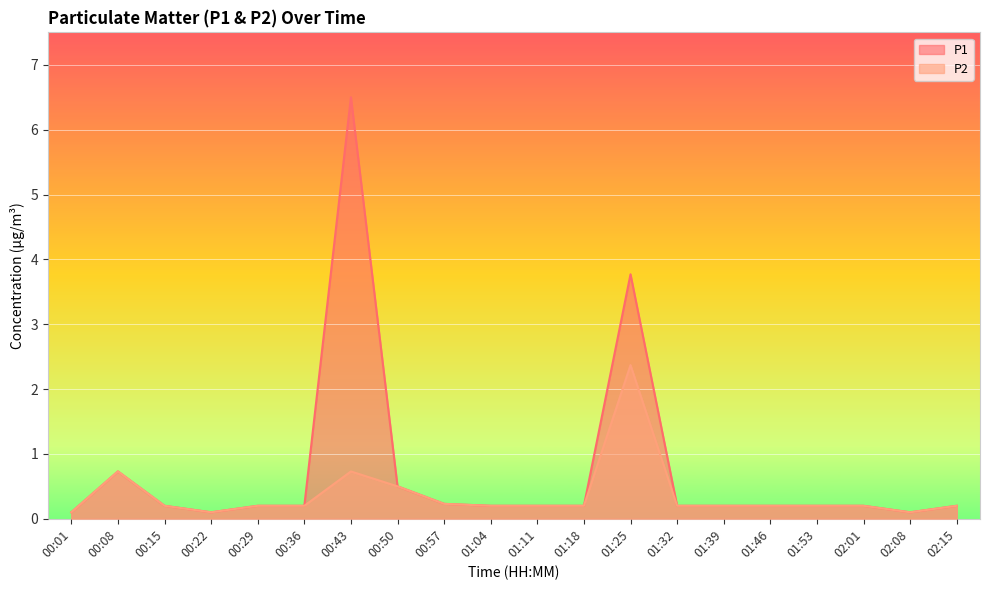

True or false: P1 has a value of 0.5 at 00:50.

True